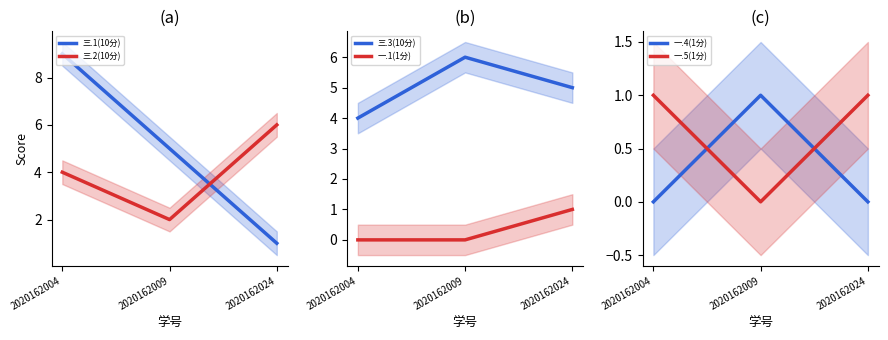

Count the 一.4(1分) values in the range 0 to 1.

3